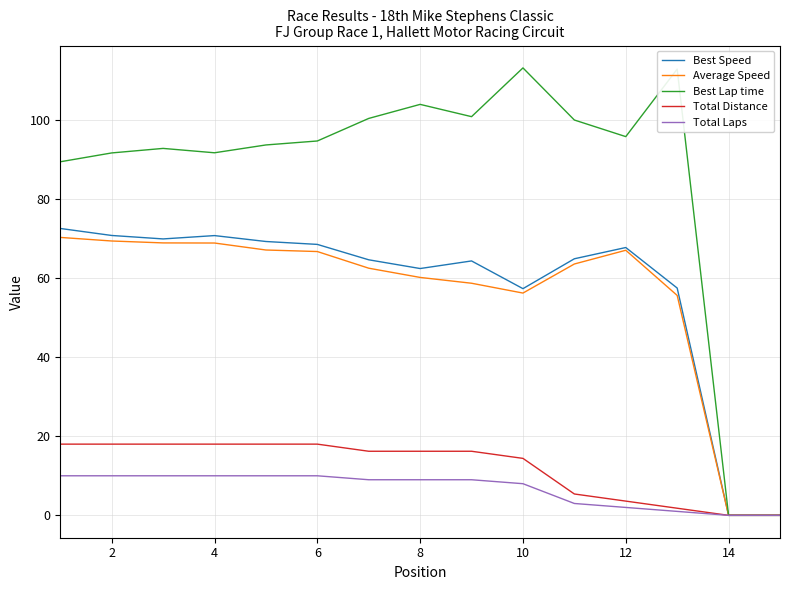

Which series has the largest total across all categories?

Best Lap time